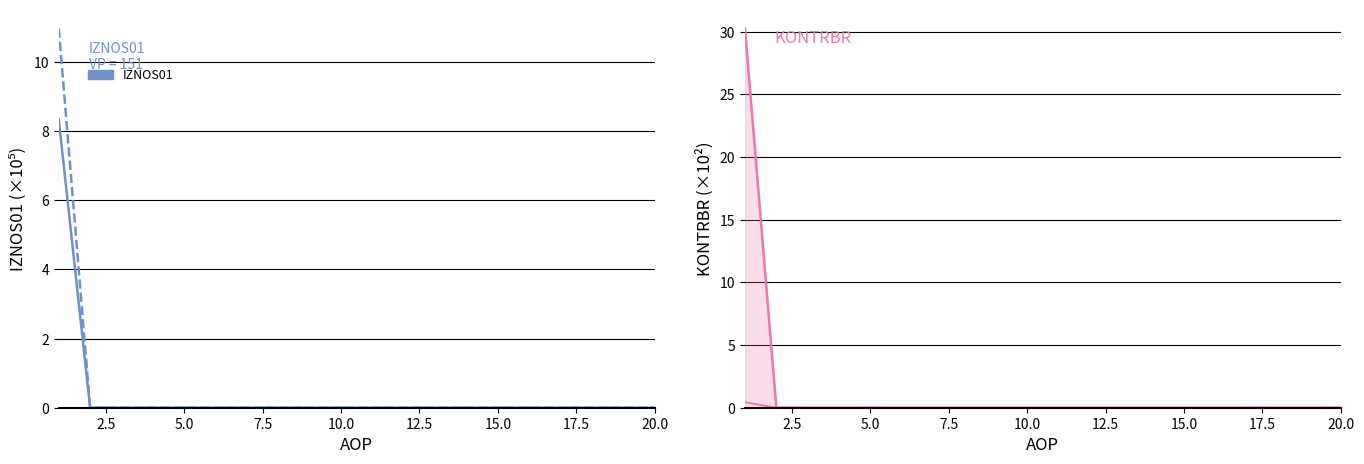

Reading right to left, extract all data points from this chart.

IZNOS01: 0.0	0.0	0.0	0.0	0.0	0.0	0.0	0.0	0.0	0.0	0.0	0.0	0.0	0.0	0.0	0.0	0.0	0.0	0.0	8.3
IZNOS02: 0.0	0.0	0.0	0.0	0.0	0.0	0.0	0.0	0.0	0.0	0.0	0.0	0.0	0.0	0.0	0.0	0.0	0.0	0.0	11.0
KONTRBR: 0.0	0.0	0.0	0.0	0.0	0.0	0.0	0.0	0.0	0.0	0.0	0.0	0.0	0.0	0.0	0.0	0.0	0.0	0.0	30.3
RAZLIKA: 0.0	0.0	0.0	0.0	0.0	0.0	0.0	0.0	0.0	0.0	0.0	0.0	0.0	0.0	0.0	0.0	0.0	0.0	0.0	0.4